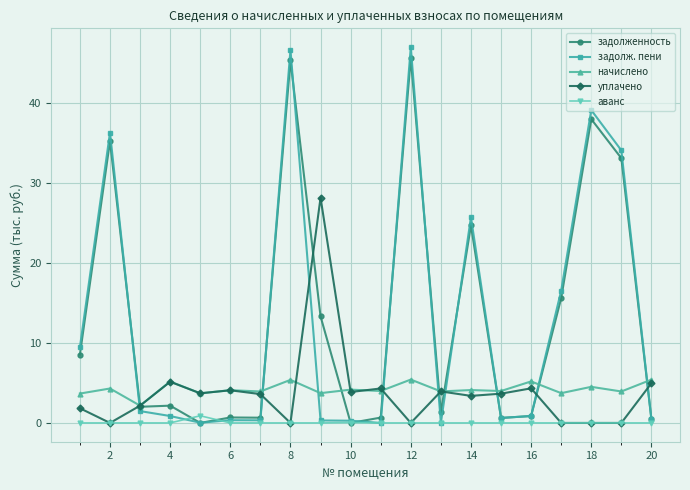

How many categories are shown in the chart?

20